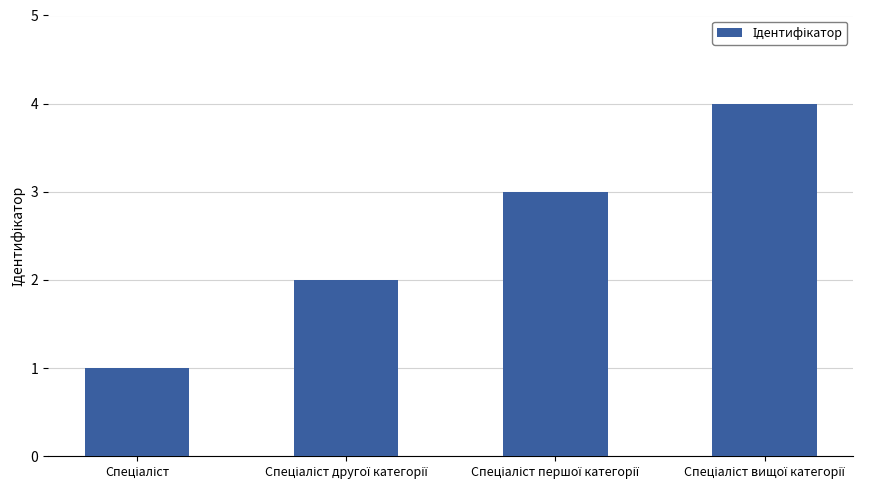

What is the sum of all values?

10